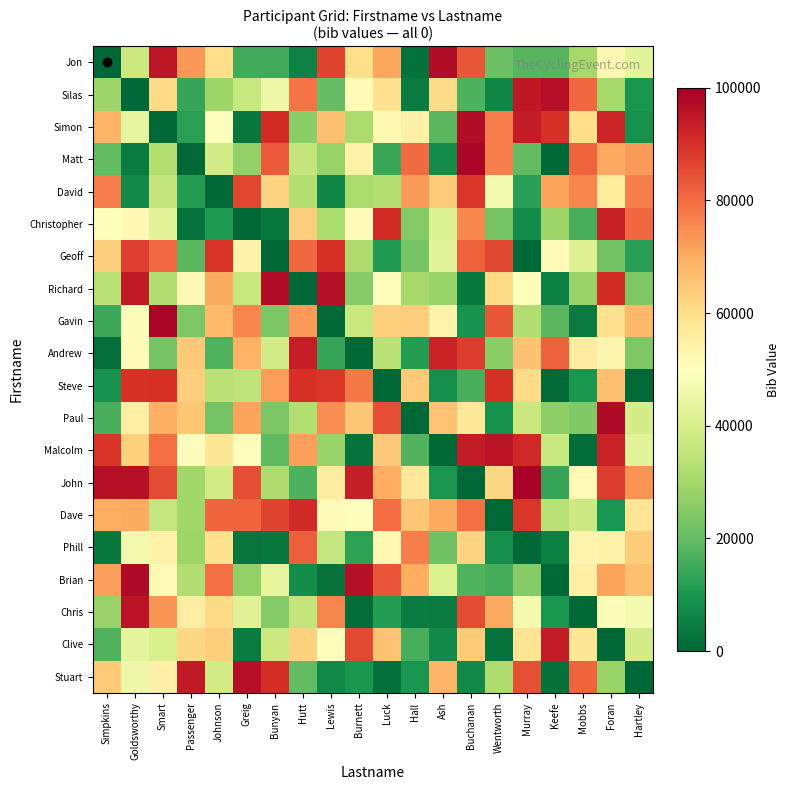

Reading left to right, what are all the values shown in this chart?

Jon: Simpkins=0.0	Goldsworthy=37454.0	Smart=95071.4	Passenger=73199.4	Johnson=59865.8	Greig=15601.9	Bunyan=15599.5	Hutt=5808.4	Lewis=86617.6	Burnett=60111.5	Luck=70807.3	Hall=2058.4	Ash=96991.0	Buchanan=83244.3	Wentworth=21233.9	Murray=18182.5	Keefe=18340.5	Mobbs=30424.2	Foran=52475.6	Hartley=43194.5
Silas: Simpkins=29122.9	Goldsworthy=0.0	Smart=61185.3	Passenger=13949.4	Johnson=29214.5	Greig=36636.2	Bunyan=45607.0	Hutt=78517.6	Lewis=19967.4	Burnett=51423.4	Luck=59241.5	Hall=4645.0	Ash=60754.5	Buchanan=17052.4	Wentworth=6505.2	Murray=94888.6	Keefe=96563.2	Mobbs=80839.7	Foran=30461.4	Hartley=9767.2
Simon: Simpkins=68423.3	Goldsworthy=44015.2	Smart=0.0	Passenger=12203.8	Johnson=49517.7	Greig=3438.9	Bunyan=90932.0	Hutt=25878.0	Lewis=66252.2	Burnett=31171.1	Luck=52006.8	Hall=54671.0	Ash=18485.4	Buchanan=96958.5	Wentworth=77513.3	Murray=93949.9	Keefe=89482.7	Mobbs=59790.0	Foran=92187.4	Hartley=8849.3
Matt: Simpkins=19598.3	Goldsworthy=4522.7	Smart=32533.0	Passenger=0.0	Johnson=38867.7	Greig=27134.9	Bunyan=82873.8	Hutt=35675.3	Lewis=28093.5	Burnett=54269.6	Luck=14092.4	Hall=80219.7	Ash=7455.1	Buchanan=98688.7	Wentworth=77224.5	Murray=19871.6	Keefe=552.2	Mobbs=81546.1	Foran=70685.7	Hartley=72900.7
David: Simpkins=77127.0	Goldsworthy=7404.5	Smart=35846.6	Passenger=11586.9	Johnson=0.0	Greig=86310.3	Bunyan=62329.8	Hutt=33089.8	Lewis=6355.8	Burnett=31098.2	Luck=32518.3	Hall=72960.6	Ash=63755.7	Buchanan=88721.3	Wentworth=47221.5	Murray=11959.4	Keefe=71324.5	Mobbs=76078.5	Foran=56127.7	Hartley=77096.7
Christopher: Simpkins=49379.6	Goldsworthy=52273.3	Smart=42754.1	Passenger=2541.9	Johnson=10789.1	Greig=0.0	Bunyan=3142.9	Hutt=63641.0	Lewis=31435.6	Burnett=50857.1	Luck=90756.6	Hall=24929.2	Ash=41038.3	Buchanan=75555.1	Wentworth=22879.8	Murray=7698.0	Keefe=28975.1	Mobbs=16122.1	Foran=92969.8	Hartley=80812.0
Geoff: Simpkins=63340.4	Goldsworthy=87146.1	Smart=80367.2	Passenger=18657.0	Johnson=89255.9	Greig=53934.2	Bunyan=0.0	Hutt=80744.0	Lewis=89609.1	Burnett=31800.3	Luck=11005.2	Hall=22793.5	Ash=42710.8	Buchanan=81801.5	Wentworth=86073.1	Murray=695.2	Keefe=51074.7	Mobbs=41741.1	Foran=22210.8	Hartley=11986.5
Richard: Simpkins=33761.5	Goldsworthy=94291.0	Smart=32320.3	Passenger=51879.1	Johnson=70301.9	Greig=36363.0	Bunyan=97178.2	Hutt=0.0	Lewis=96244.7	Burnett=25178.2	Luck=49724.9	Hall=30087.8	Ash=28484.0	Buchanan=3688.7	Wentworth=60956.4	Murray=50267.9	Keefe=5147.9	Mobbs=27864.6	Foran=90826.6	Hartley=23956.2
Gavin: Simpkins=14489.5	Goldsworthy=48945.3	Smart=98565.0	Passenger=24205.5	Johnson=67213.6	Greig=76162.0	Bunyan=23763.8	Hutt=72821.6	Lewis=0.0	Burnett=36778.3	Luck=63230.6	Hall=63353.0	Ash=53577.5	Buchanan=9029.0	Wentworth=83530.2	Murray=32078.0	Keefe=18651.9	Mobbs=4077.5	Foran=59089.3	Hartley=67756.4
Andrew: Simpkins=1658.8	Goldsworthy=51209.3	Smart=22649.6	Passenger=64517.3	Johnson=17436.6	Greig=69093.8	Bunyan=38673.5	Hutt=93673.0	Lewis=13752.1	Burnett=0.0	Luck=34106.6	Hall=11347.4	Ash=92469.4	Buchanan=87733.9	Wentworth=25794.2	Murray=65998.4	Keefe=81722.2	Mobbs=55520.1	Foran=52965.1	Hartley=24185.2
Steve: Simpkins=9310.3	Goldsworthy=89721.6	Smart=90041.8	Passenger=63310.1	Johnson=33903.0	Greig=34921.0	Bunyan=72595.6	Hutt=89711.0	Lewis=88708.6	Burnett=77987.6	Luck=0.0	Hall=64203.2	Ash=8414.0	Buchanan=16162.9	Wentworth=89855.4	Murray=60642.9	Keefe=919.7	Mobbs=10147.2	Foran=66350.2	Hartley=506.2
Paul: Simpkins=16080.8	Goldsworthy=54873.4	Smart=69189.5	Passenger=65196.1	Johnson=22426.9	Greig=71217.9	Bunyan=23724.9	Hutt=32540.0	Lewis=74649.1	Burnett=64963.3	Luck=84922.3	Hall=0.0	Ash=65761.3	Buchanan=56830.9	Wentworth=9367.5	Murray=36771.6	Keefe=26520.2	Mobbs=24399.0	Foran=97301.1	Hartley=39309.8
Malcolm: Simpkins=89204.7	Goldsworthy=63113.9	Smart=79481.1	Passenger=50263.7	Johnson=57690.4	Greig=49251.8	Bunyan=19524.3	Hutt=72245.2	Lewis=28077.2	Burnett=2431.6	Luck=64547.2	Hall=17711.1	Ash=0.0	Buchanan=94045.9	Wentworth=95392.9	Murray=91486.4	Keefe=37015.9	Mobbs=1545.7	Foran=92831.9	Hartley=42818.4
John: Simpkins=96665.5	Goldsworthy=96362.0	Smart=85300.9	Passenger=29444.9	Johnson=38509.8	Greig=85113.7	Bunyan=31692.2	Hutt=16949.3	Lewis=55680.1	Burnett=93615.5	Luck=69603.0	Hall=57006.1	Ash=9717.6	Buchanan=0.0	Wentworth=61500.7	Murray=99005.4	Keefe=14008.4	Mobbs=51833.0	Foran=87737.3	Hartley=74076.9
Dave: Simpkins=69701.6	Goldsworthy=70248.4	Smart=35949.1	Passenger=29359.2	Johnson=80936.1	Greig=81011.3	Bunyan=86707.2	Hutt=91324.1	Lewis=51134.2	Burnett=50151.6	Luck=79829.5	Hall=64996.4	Ash=70196.7	Buchanan=79579.3	Wentworth=0.0	Murray=89000.5	Keefe=33799.5	Mobbs=37558.3	Foran=9398.2	Hartley=57828.0
Phill: Simpkins=3594.2	Goldsworthy=46559.8	Smart=54264.5	Passenger=28654.1	Johnson=59083.3	Greig=3050.0	Bunyan=3734.8	Hutt=82260.1	Lewis=36019.1	Burnett=12706.1	Luck=52224.3	Hall=76999.4	Ash=21582.1	Buchanan=62289.0	Wentworth=8534.7	Murray=0.0	Keefe=5168.2	Mobbs=53135.5	Foran=54063.5	Hartley=63743.0
Brian: Simpkins=72609.1	Goldsworthy=97585.2	Smart=51630.0	Passenger=32295.6	Johnson=79518.6	Greig=27083.2	Bunyan=43897.1	Hutt=7845.6	Lewis=2535.1	Burnett=96264.8	Luck=83598.0	Hall=69597.4	Ash=40895.3	Buchanan=17329.4	Wentworth=15643.7	Murray=25024.3	Keefe=0.0	Mobbs=54922.7	Foran=71459.6	Hartley=66019.7
Chris: Simpkins=27993.4	Goldsworthy=95486.5	Smart=73789.7	Passenger=55435.4	Johnson=61172.1	Greig=41960.0	Bunyan=24773.1	Hutt=35597.3	Lewis=75784.6	Burnett=1439.3	Luck=11607.3	Hall=4600.3	Ash=4072.9	Buchanan=85546.1	Wentworth=70365.8	Murray=47417.4	Keefe=9783.4	Mobbs=0.0	Foran=49161.6	Hartley=47347.2
Clive: Simpkins=17320.2	Goldsworthy=43385.2	Smart=39850.5	Passenger=61585.0	Johnson=63509.4	Greig=4530.4	Bunyan=37461.3	Hutt=62586.0	Lewis=50313.6	Burnett=85649.0	Luck=65869.4	Hall=16293.4	Ash=7056.9	Buchanan=64241.9	Wentworth=2651.1	Murray=58577.6	Keefe=94023.0	Mobbs=57547.4	Foran=0.0	Hartley=38817.0
Stuart: Simpkins=64328.8	Goldsworthy=45825.3	Smart=54561.7	Passenger=94146.5	Johnson=38610.3	Greig=96119.1	Bunyan=90535.1	Hutt=19579.1	Lewis=6936.1	Burnett=10077.8	Luck=1822.2	Hall=9444.3	Ash=68300.7	Buchanan=7118.9	Wentworth=31897.6	Murray=84487.5	Keefe=2327.2	Mobbs=81446.8	Foran=28185.5	Hartley=0.0